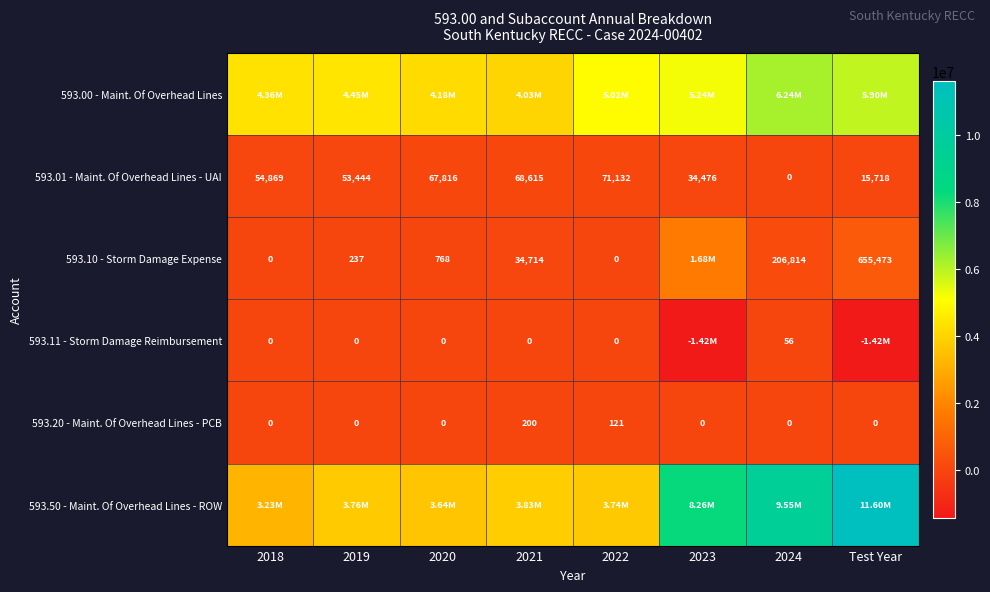

Is the value of 593.01 - Maint. Of Overhead Lines - UAI at 2023 greater than the value of 593.20 - Maint. Of Overhead Lines - PCB at 2023?

Yes